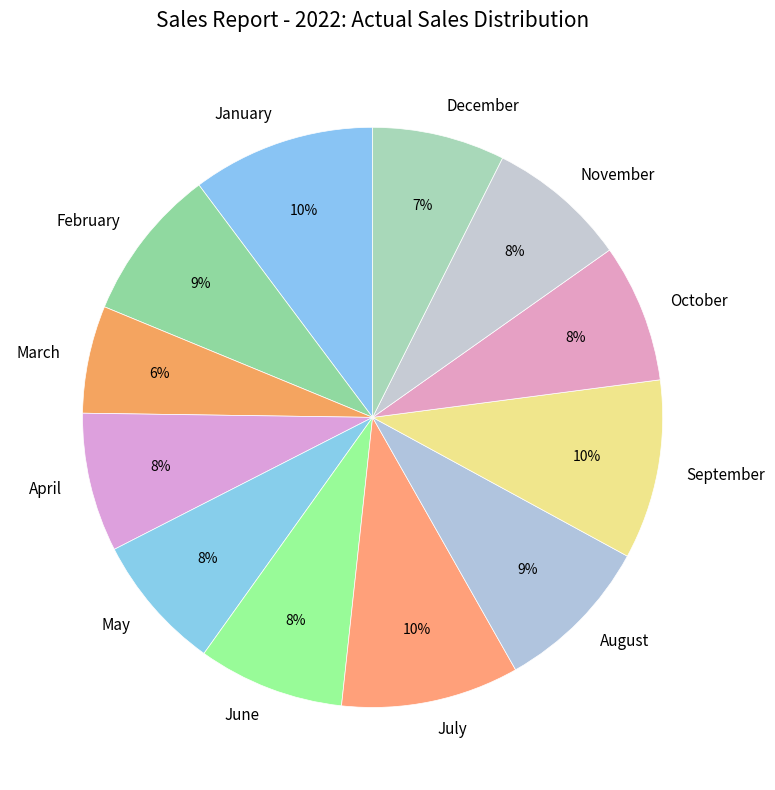

Is December the majority of the pie?

No